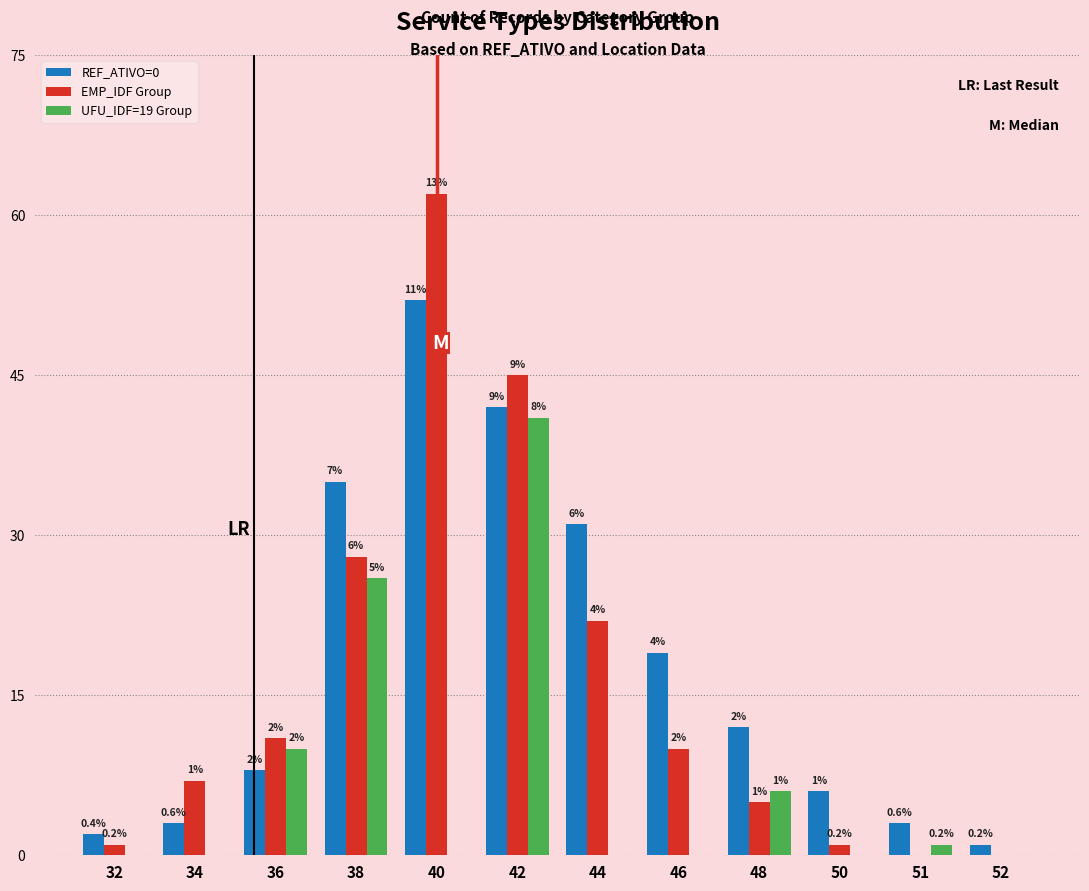

Reading left to right, transcribe all the data shown in this chart.

REF_ATIVO=0: 32=2	34=3	36=8	38=35	40=52	42=42	44=31	46=19	48=12	50=6	51=3	52=1
EMP_IDF Group: 32=1	34=7	36=11	38=28	40=62	42=45	44=22	46=10	48=5	50=1	51=0	52=0
UFU_IDF=19 Group: 32=0	34=0	36=10	38=26	40=0	42=41	44=0	46=0	48=6	50=0	51=1	52=0